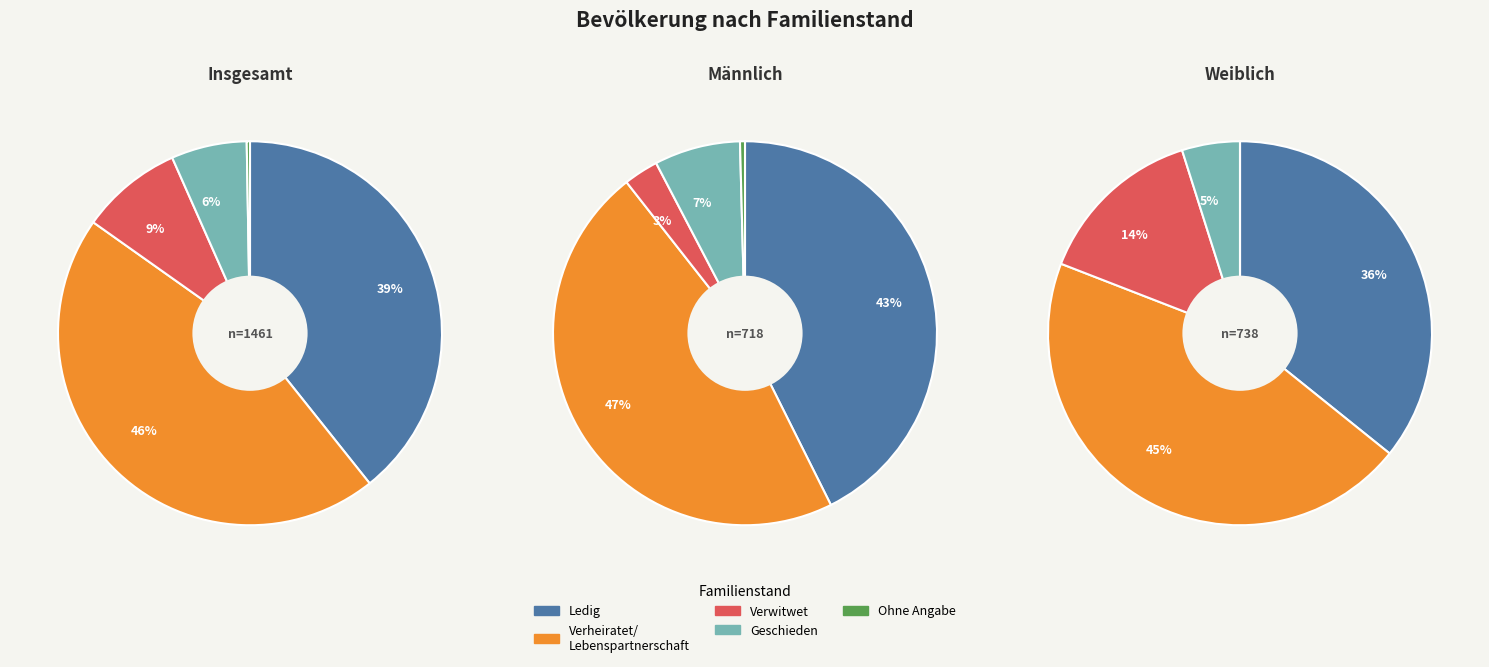

The Ohne Angabe slice represents 10% of the pie. True or false?

False